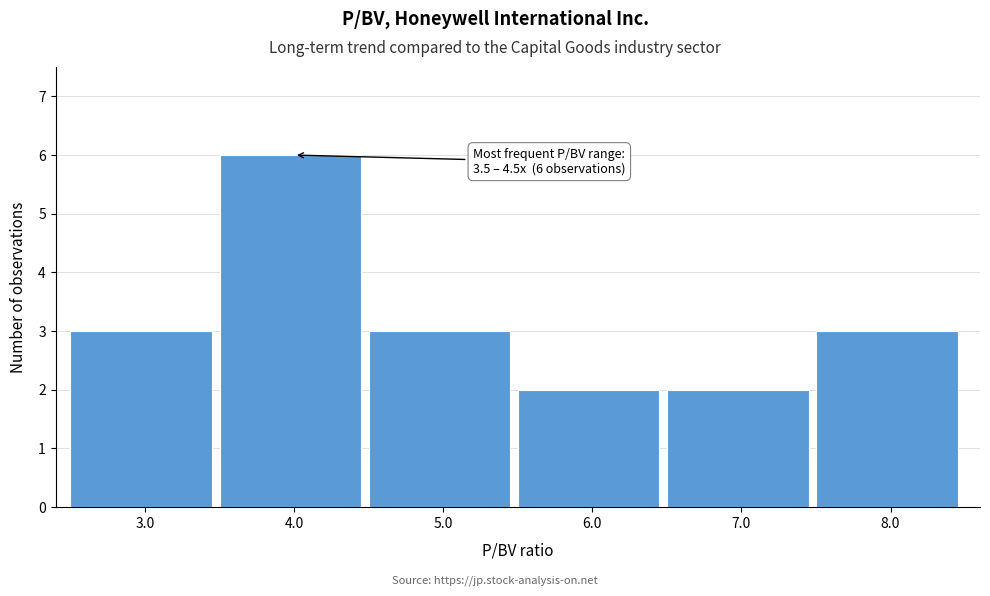

Over which range of the x-axis is the bar tallest?

3.5 to 4.5